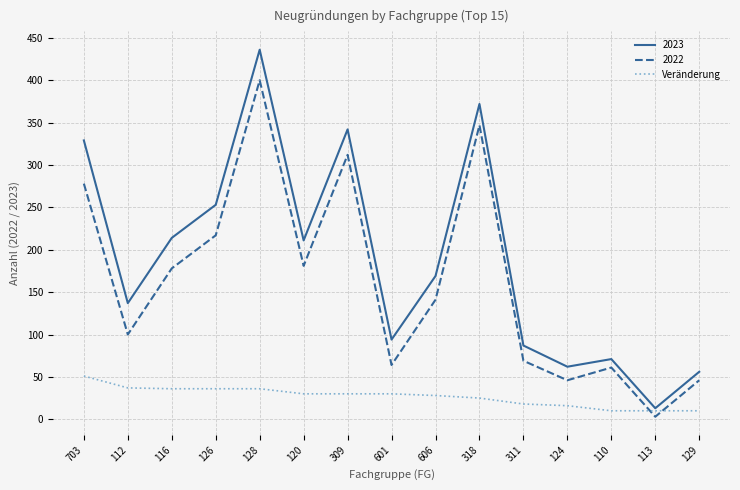

Which series has the widest spread of values?

2023